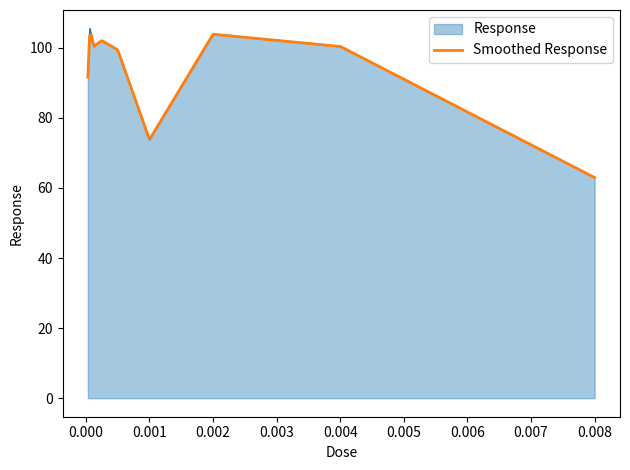

Between 0.004 and 0.008, which is larger?

0.004